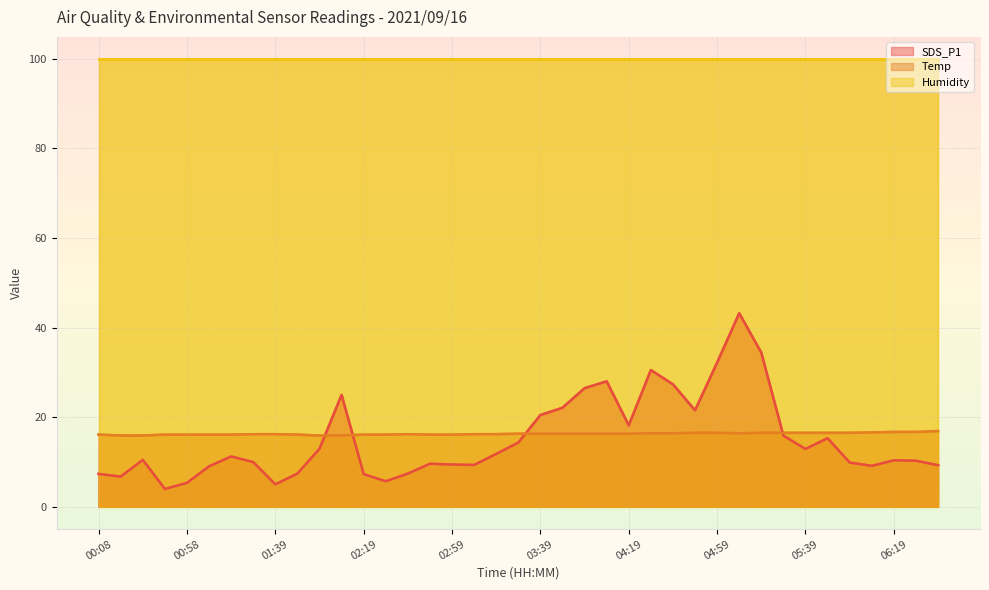

True or false: SDS_P1 has more than 0 points higher than both neighbors.

True